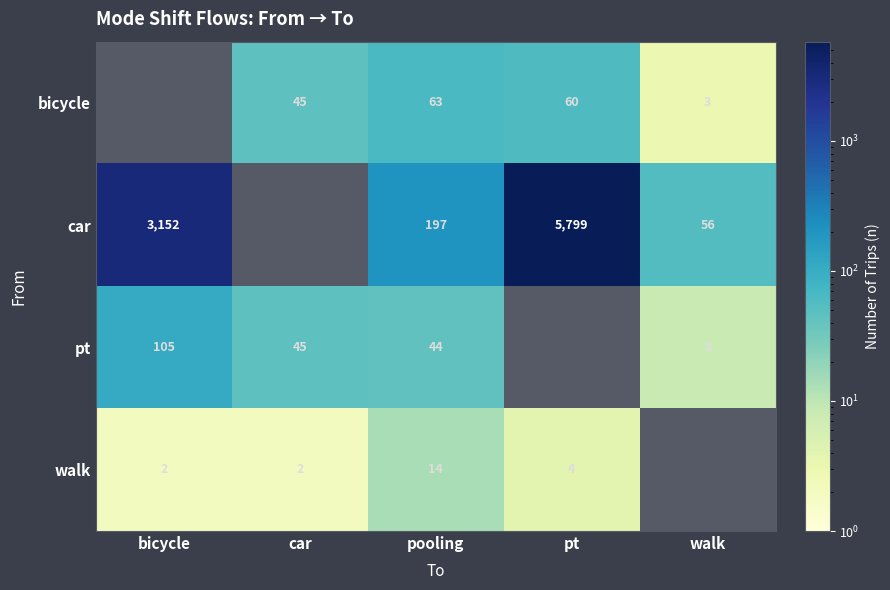

What is the spread (max minus min) of values at pooling?

183